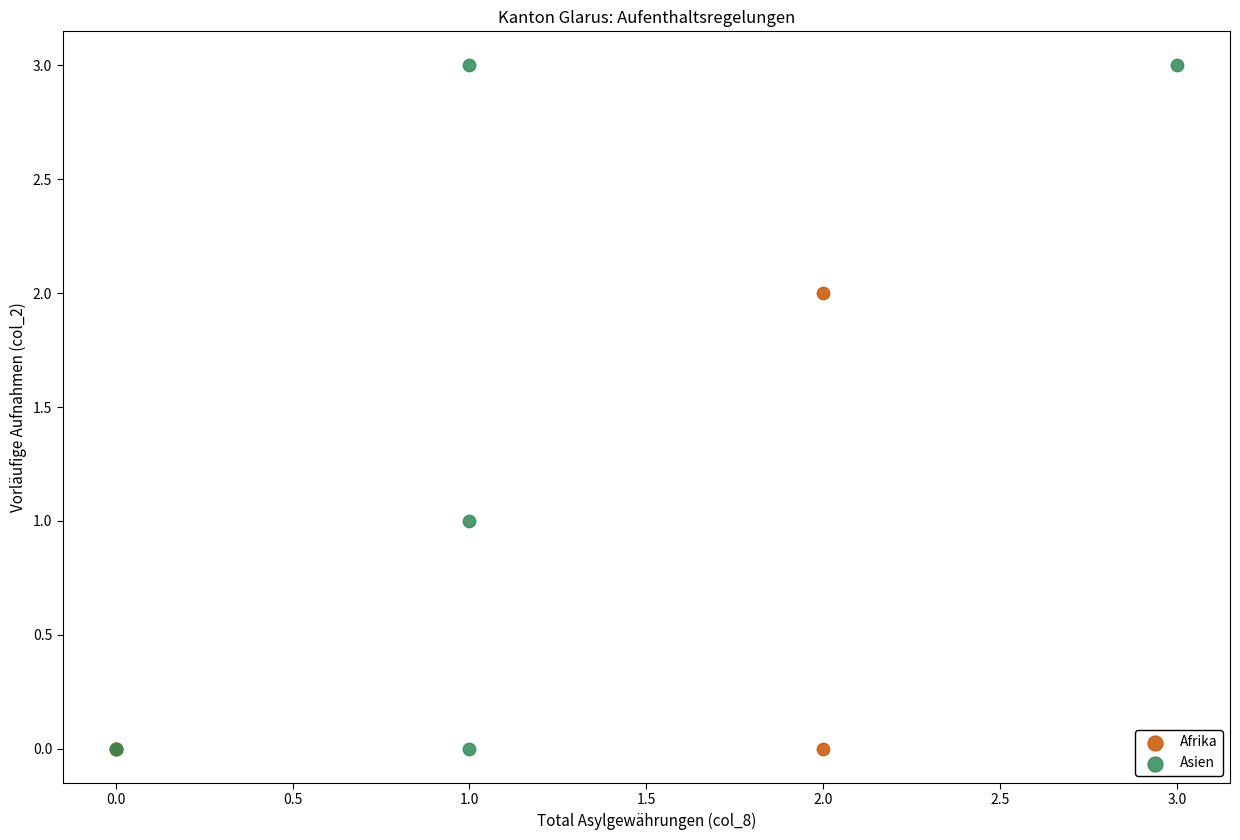

Which series reaches the maximum Y coordinate?

Asien